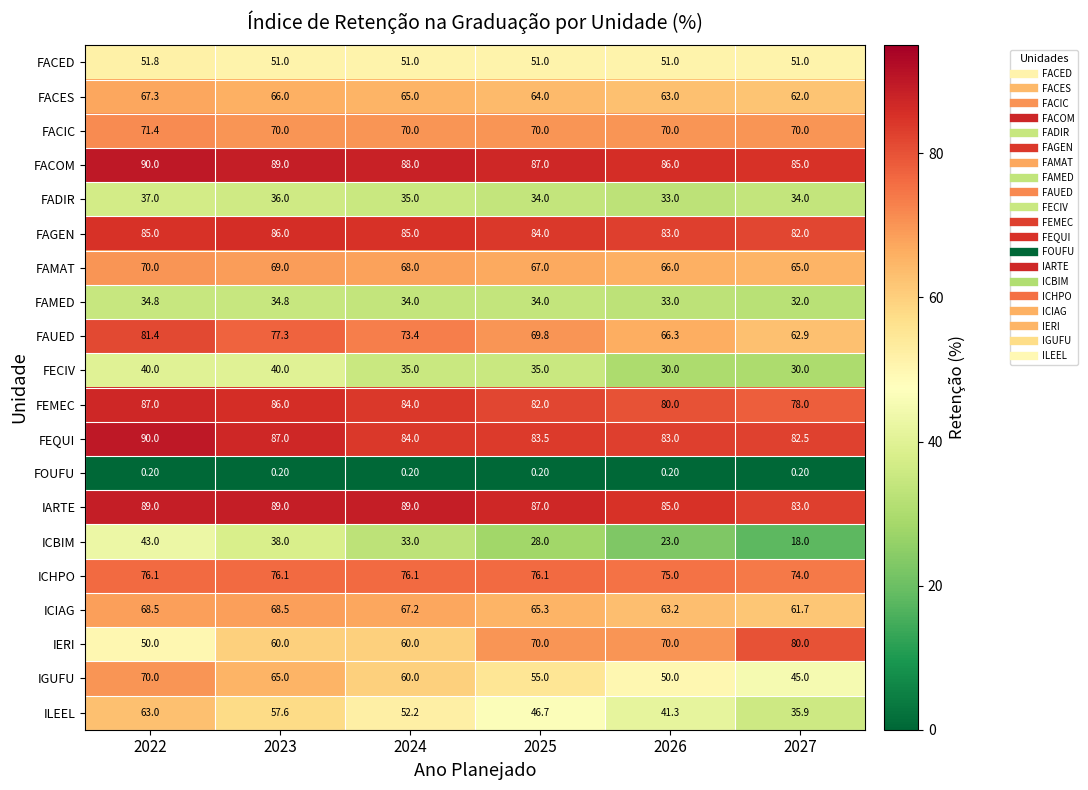

What is the difference between the second highest and minimum values in the ILEEL series?

21.7